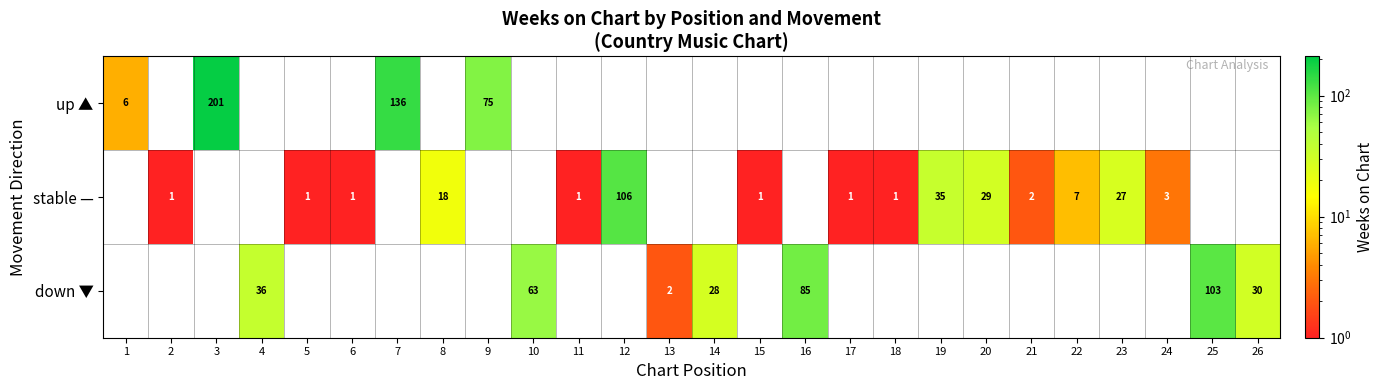

True or false: up ▲ has a value of 201 at 3.

True